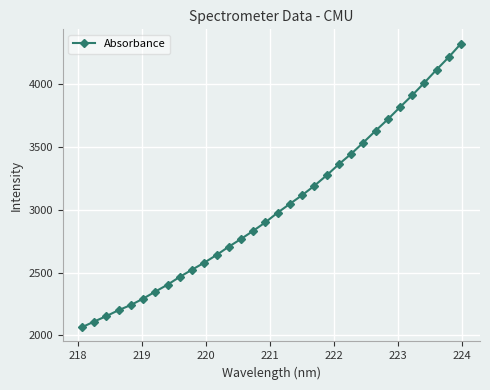

What is the value of the 28th point from the left?

3911.3